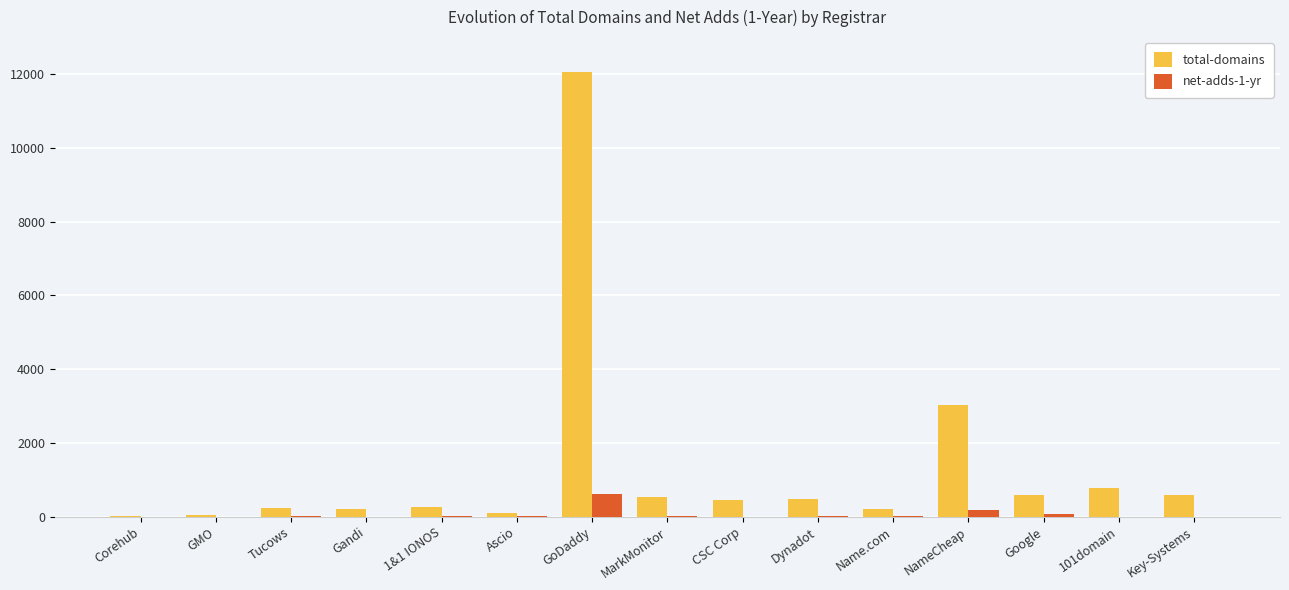

Where is total-domains nearest to the value 6042?

NameCheap